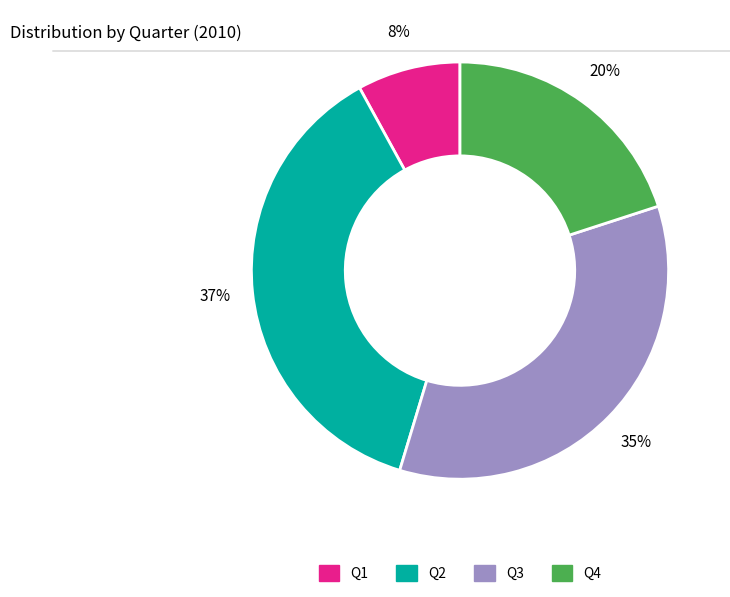

True or false: Q2 accounts for 27% of the total.

False